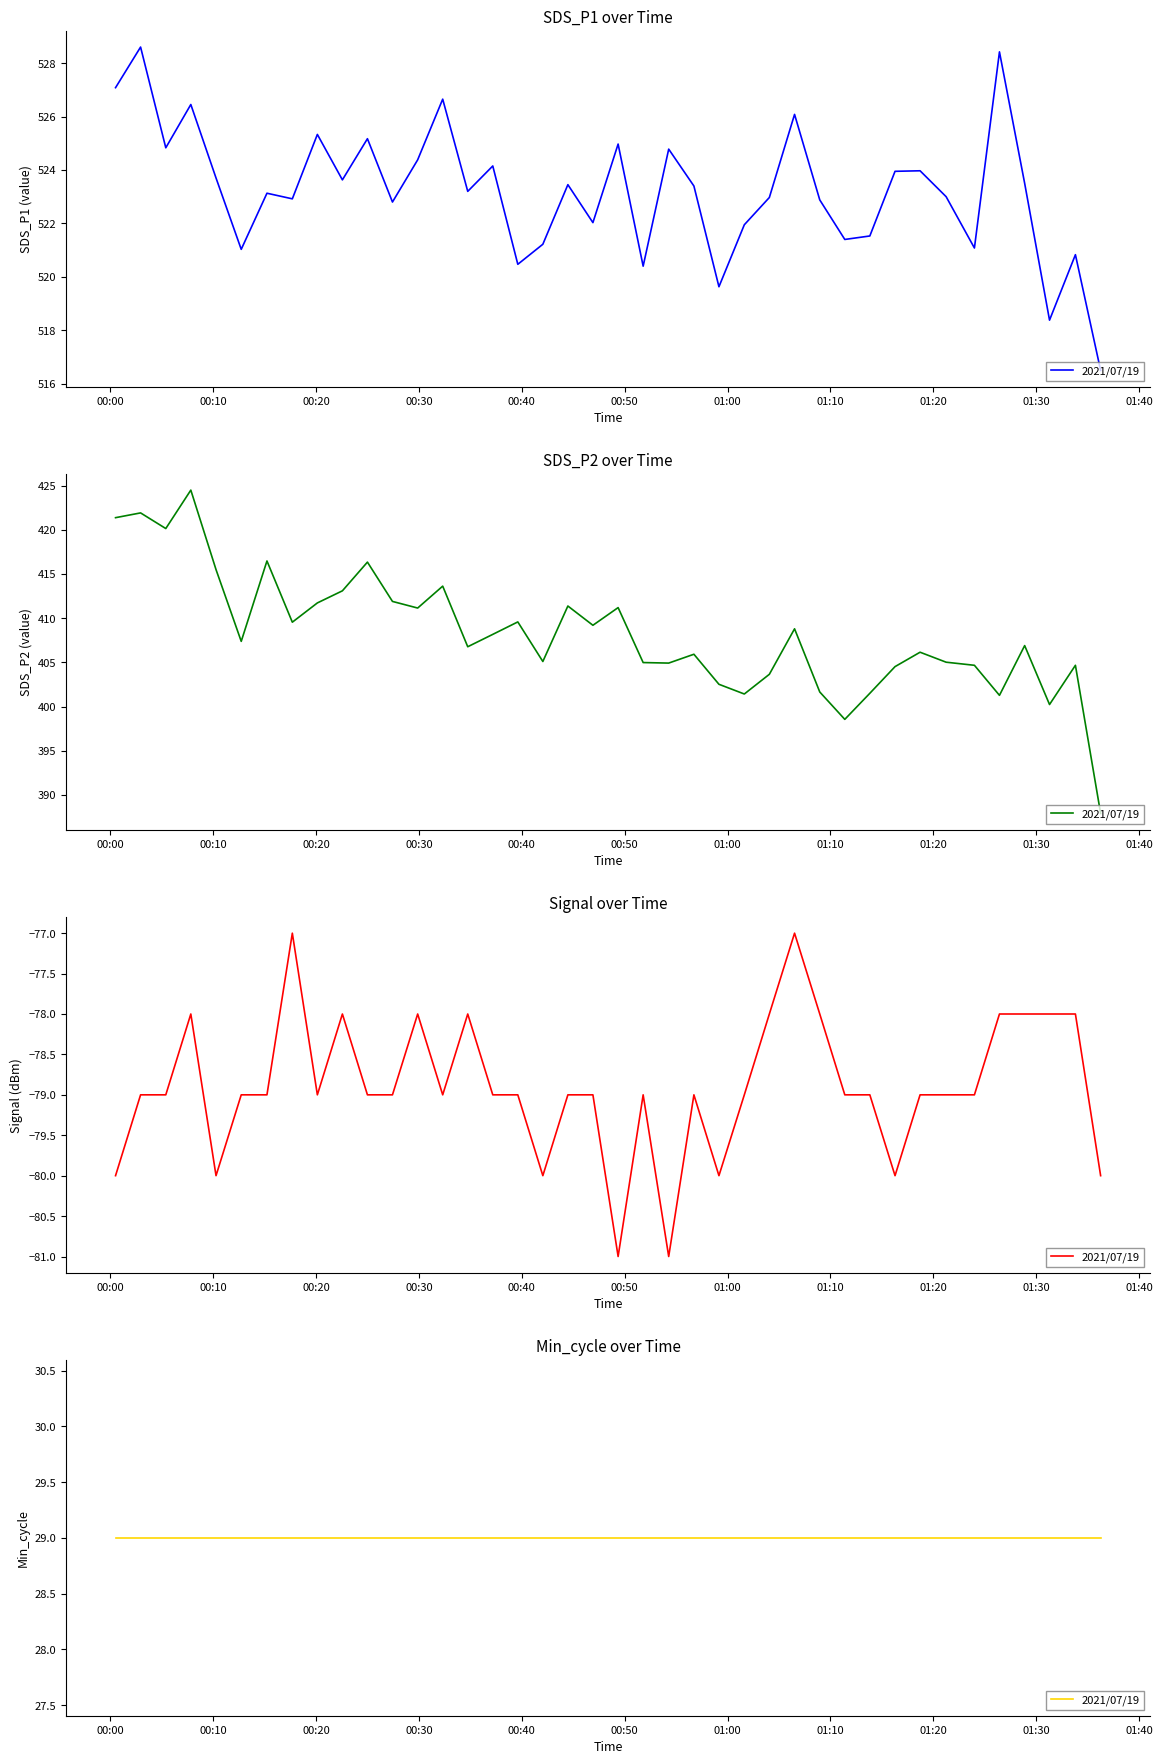

True or false: Signal has more than 0 interior local peaks.

True